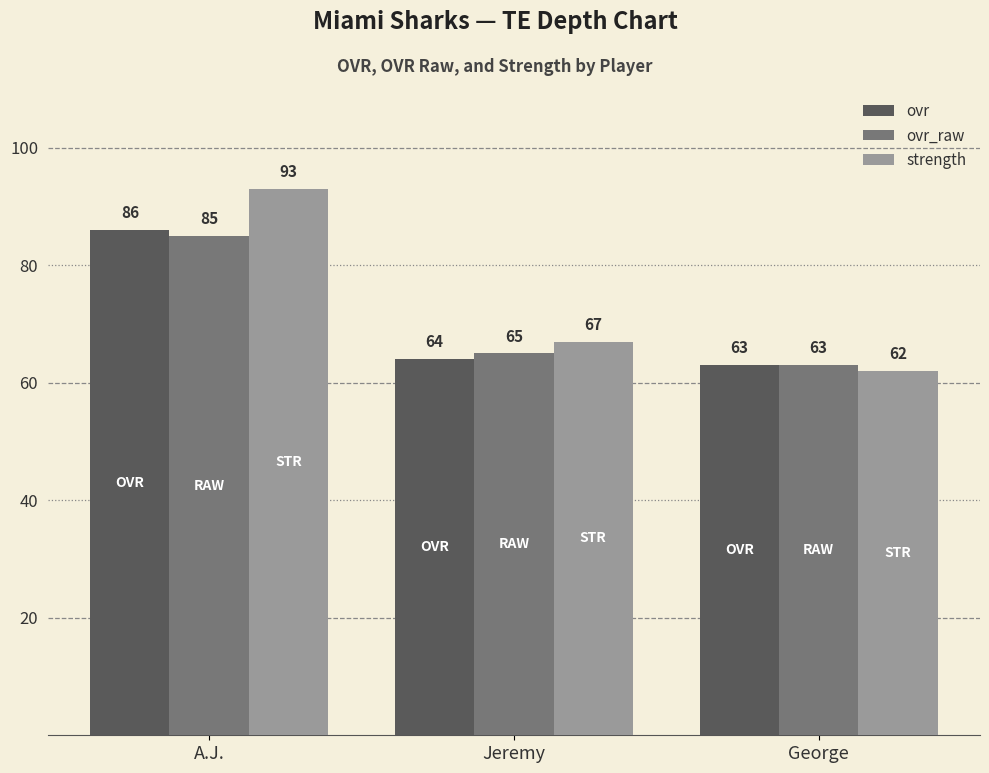

How many series are shown in this chart?

3